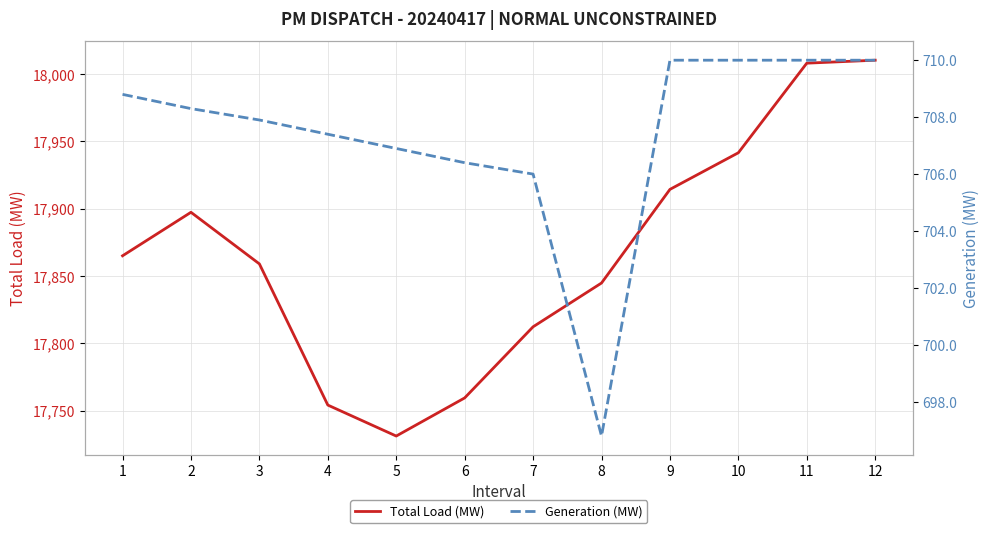

True or false: Total Load (MW) and Generation (MW) intersect in this chart.

False